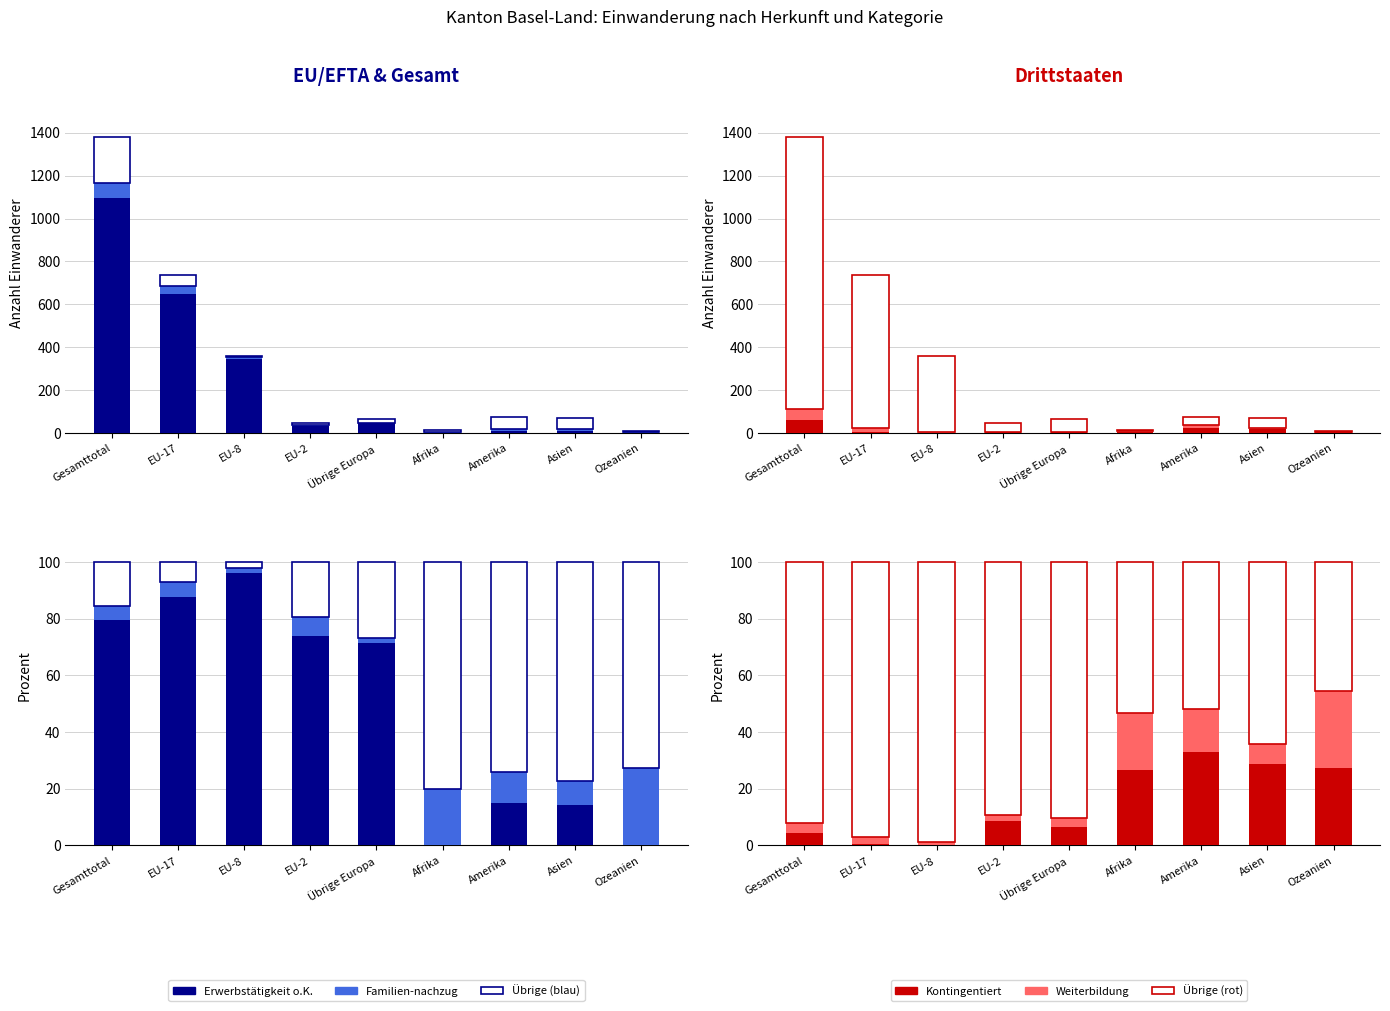

Which has a higher value, Übrige Europa or EU-8?

EU-8